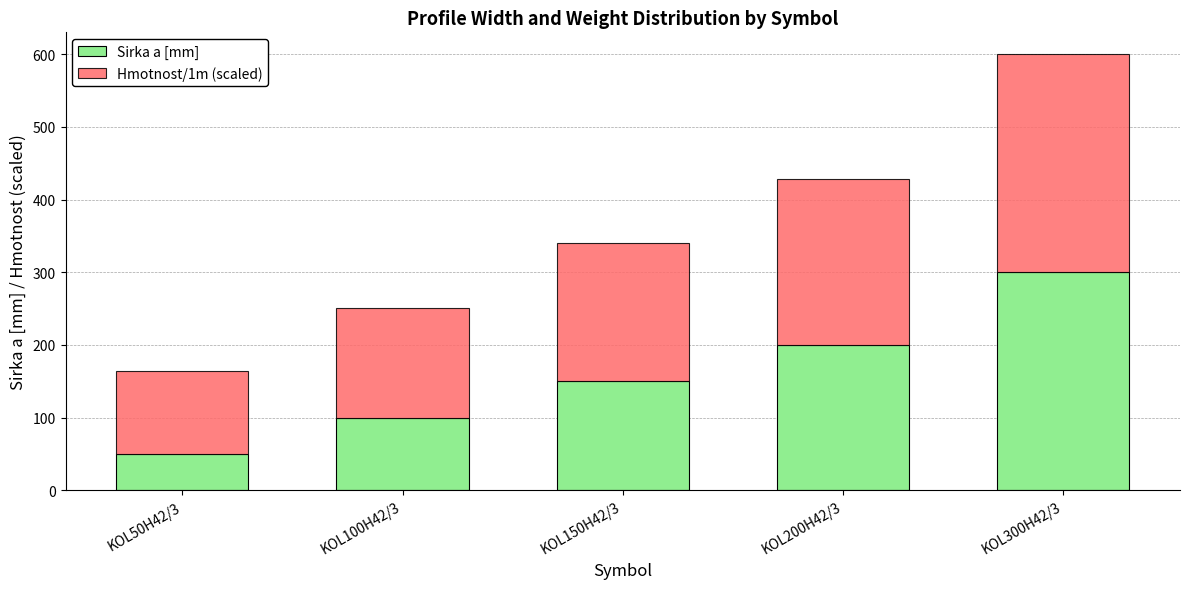

Are the bars horizontal?

No